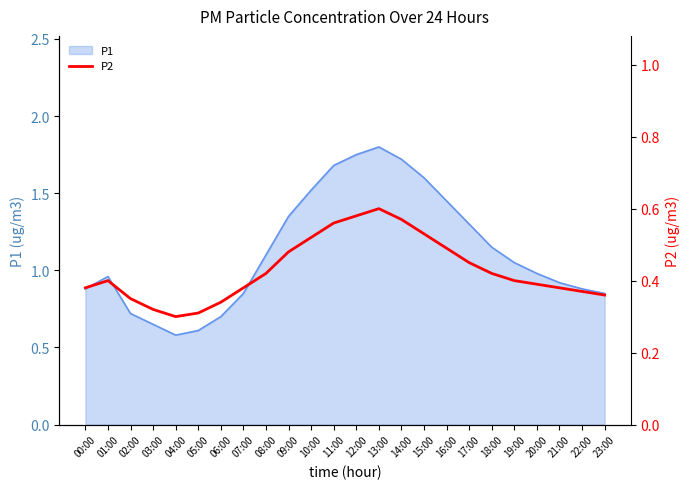

What is the label of the 2nd point from the right?

22:00